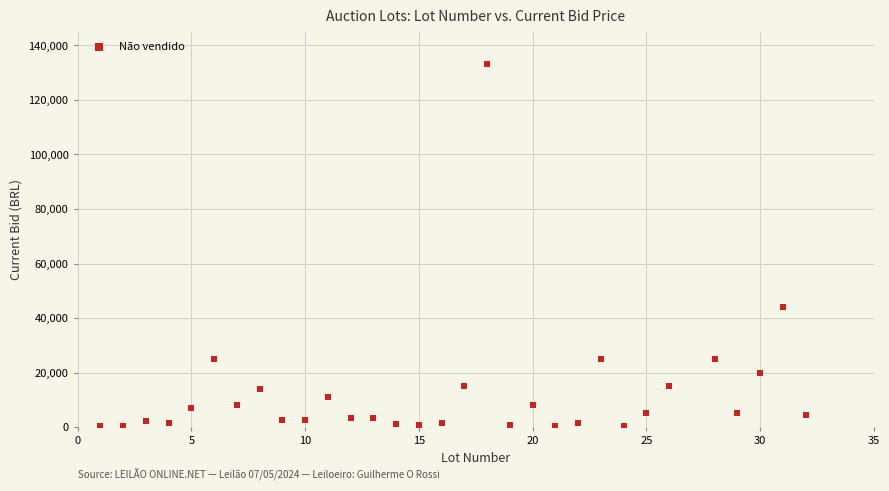

What Y value in the scatter plot is closest to 66625?

44000